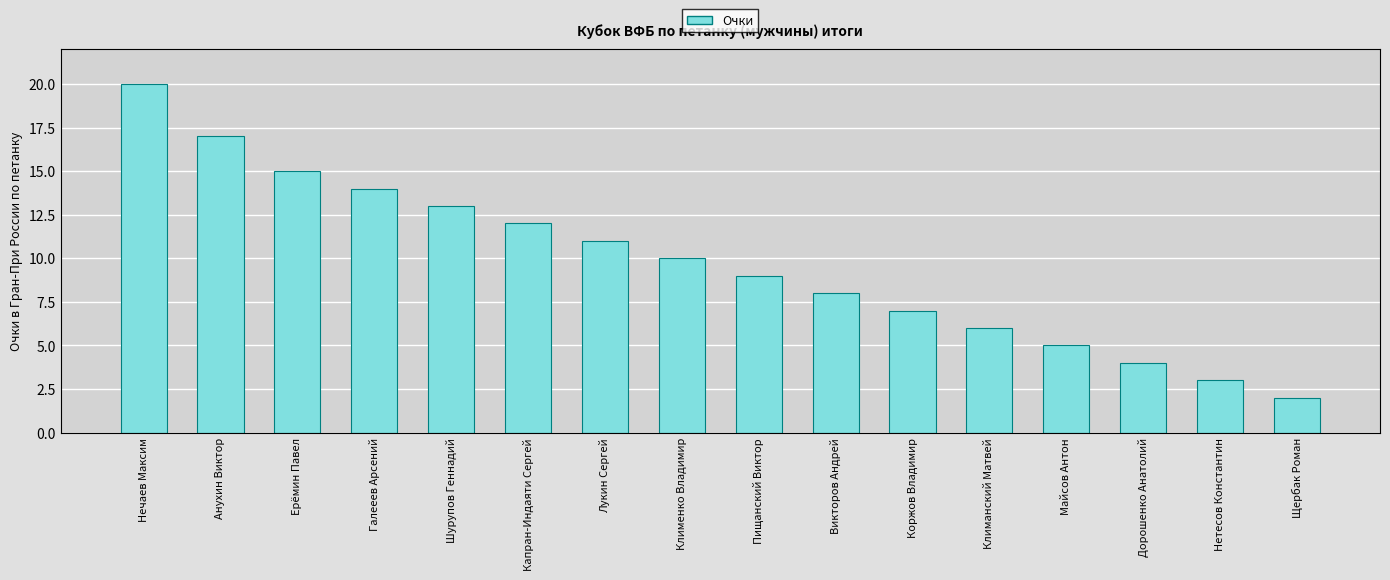

What position from the left is Климанский Матвей?

12